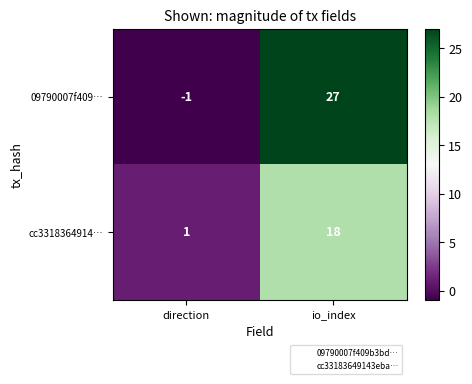

Rank the series by their maximum value, from highest to lowest.

09790007f409…, cc3318364914…